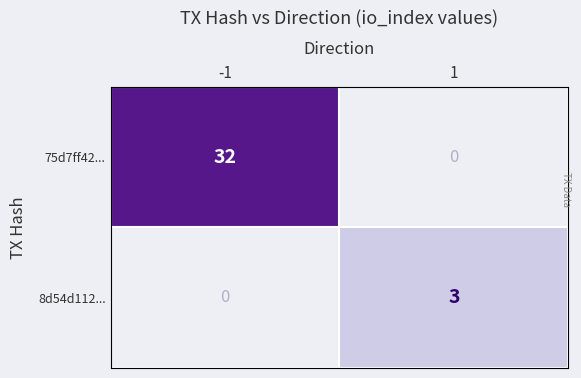

What is the total value across all series at -1?

32